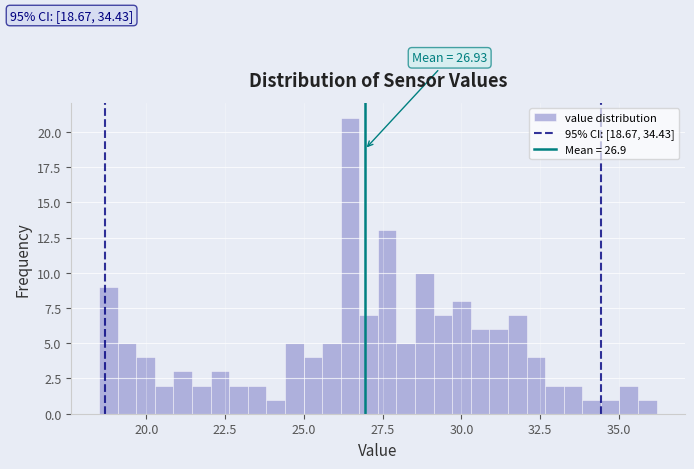

Read against the x-axis, roughly where is the centre of the tallest bar?

26.5